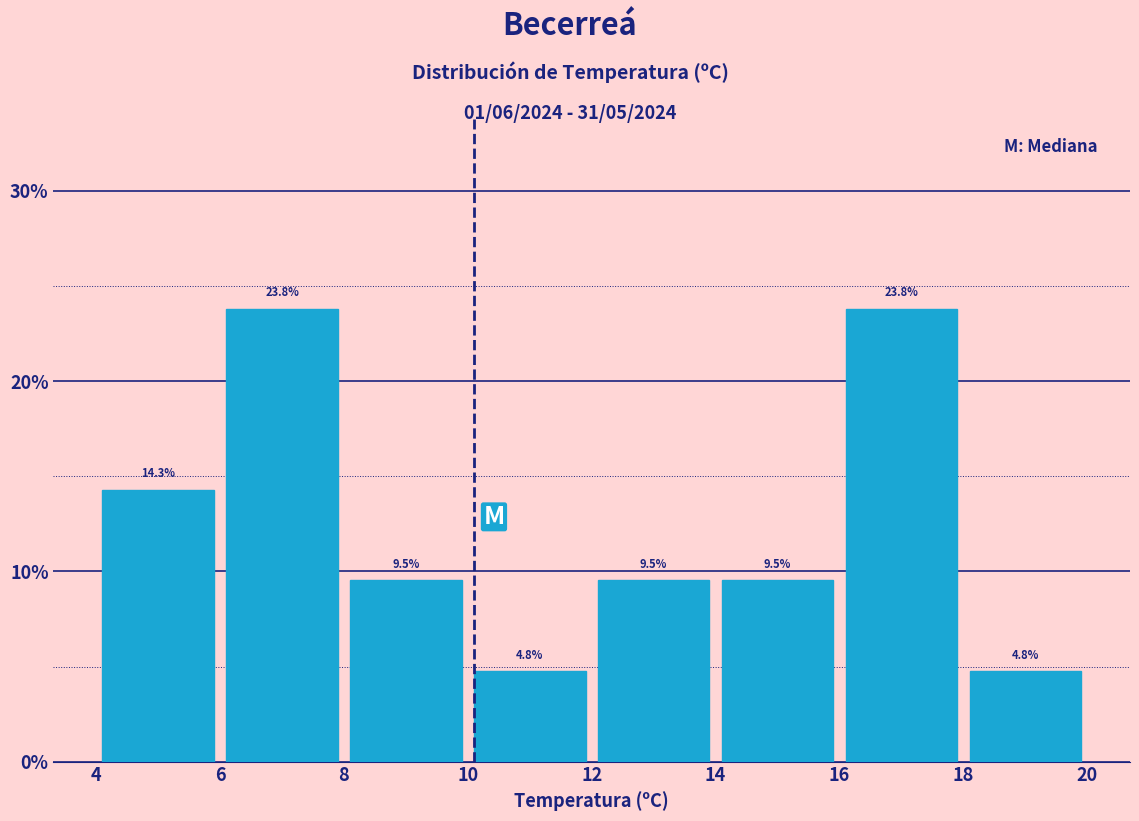

Reading left to right, transcribe this chart: for each bar, give the range it covers on the x-axis and its height.

4 to 6: 14.3
6 to 8: 23.8
8 to 10: 9.5
10 to 12: 4.8
12 to 14: 9.5
14 to 16: 9.5
16 to 18: 23.8
18 to 20: 4.8